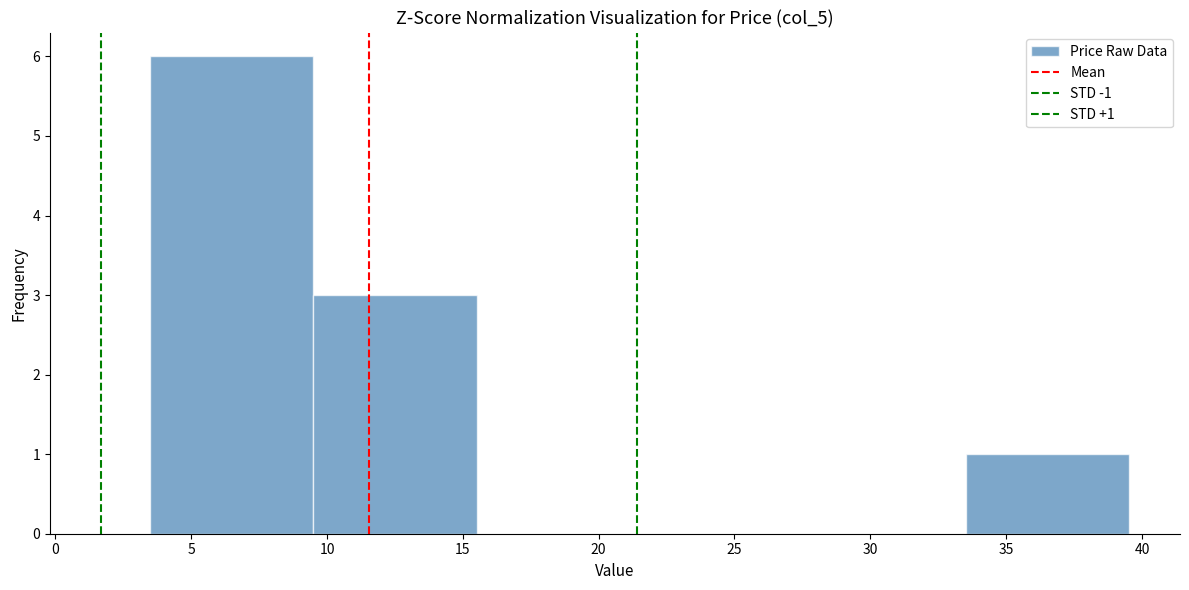

Over which range of the x-axis is the bar tallest?

3.5 to 9.5